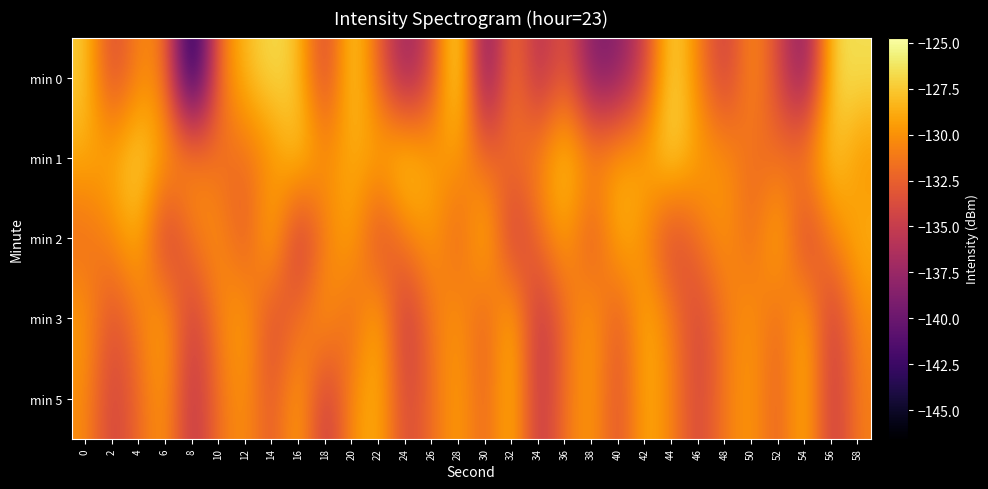

Count the number of data series in this chart.

5